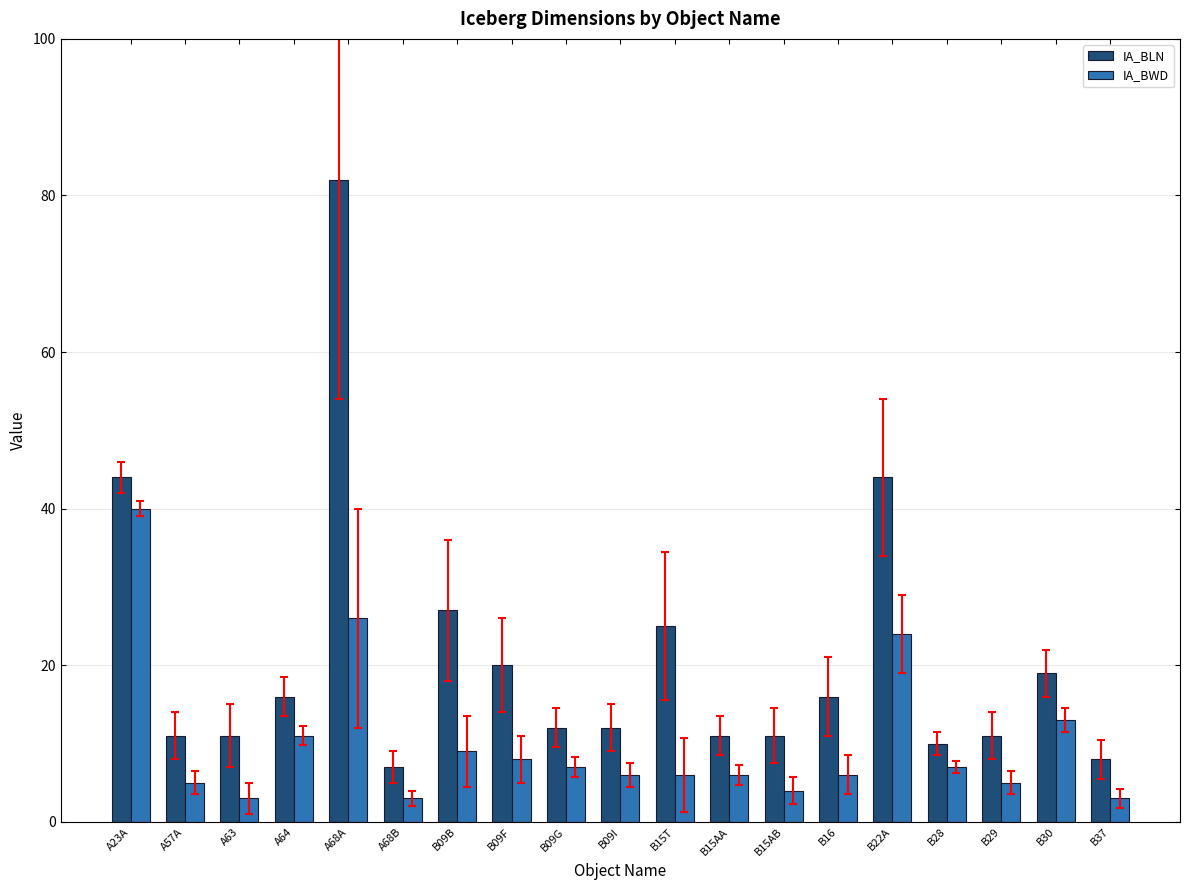

Reading right to left, extract all data points from this chart.

IA_BLN: B37=8	B30=19	B29=11	B28=10	B22A=44	B16=16	B15AB=11	B15AA=11	B15T=25	B09I=12	B09G=12	B09F=20	B09B=27	A68B=7	A68A=82	A64=16	A63=11	A57A=11	A23A=44
IA_BWD: B37=3	B30=13	B29=5	B28=7	B22A=24	B16=6	B15AB=4	B15AA=6	B15T=6	B09I=6	B09G=7	B09F=8	B09B=9	A68B=3	A68A=26	A64=11	A63=3	A57A=5	A23A=40